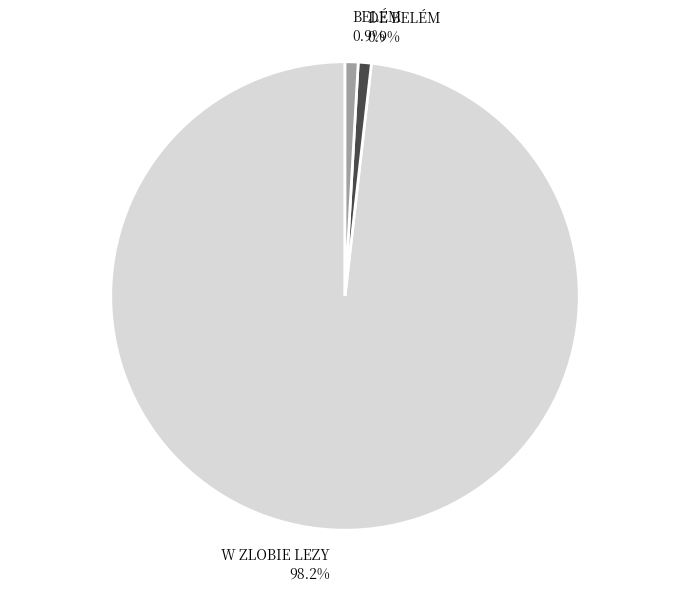

Count the number of slices in the pie.

3